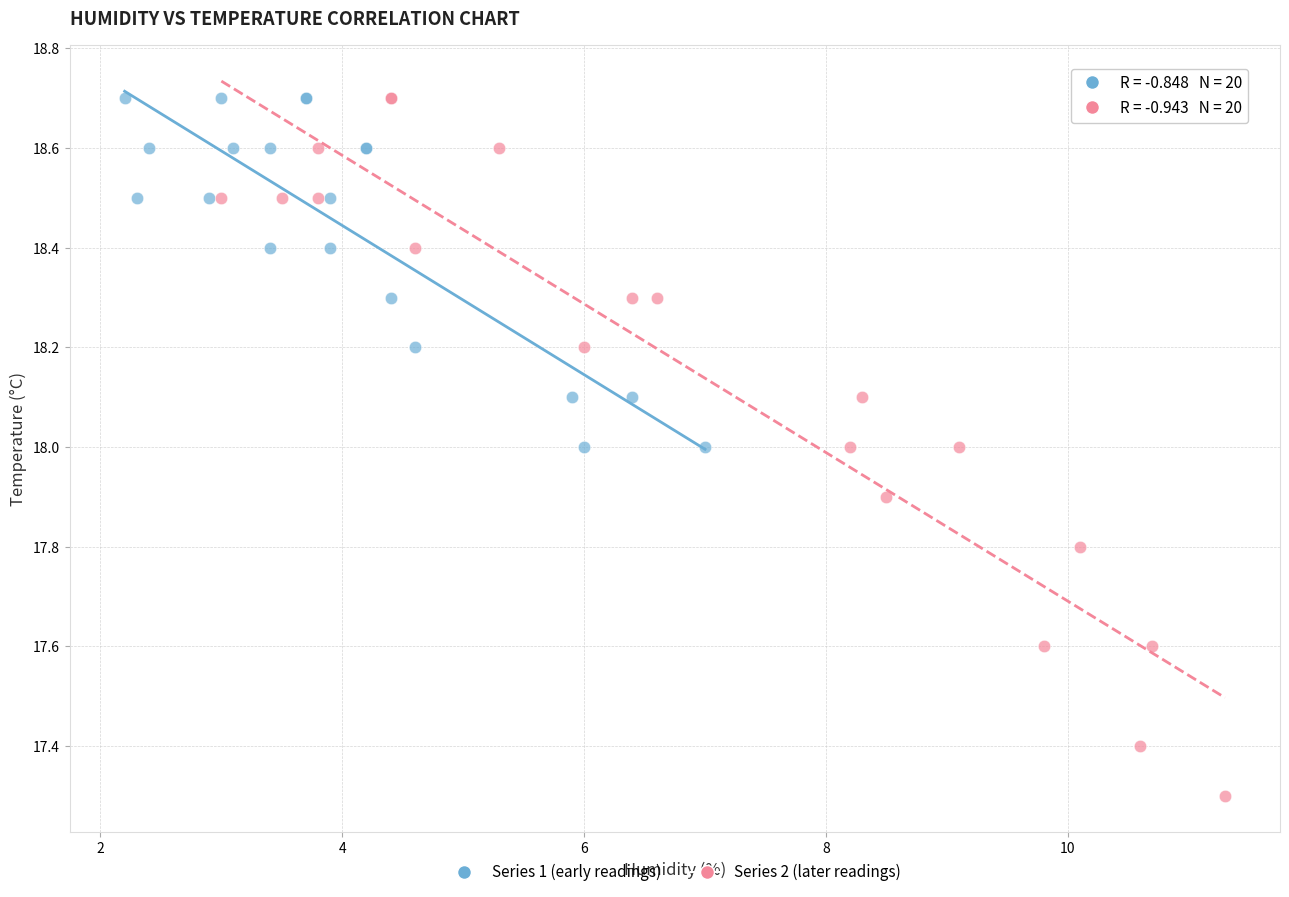

Which series contains the lowest Y value?

Series 2 (later readings)